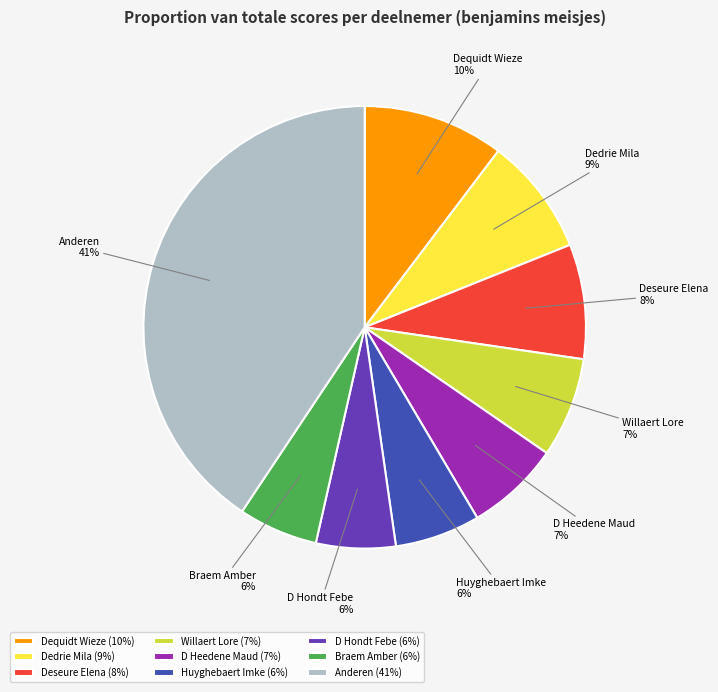

To the nearest percent, what portion does D Hondt Febe represent?

6%